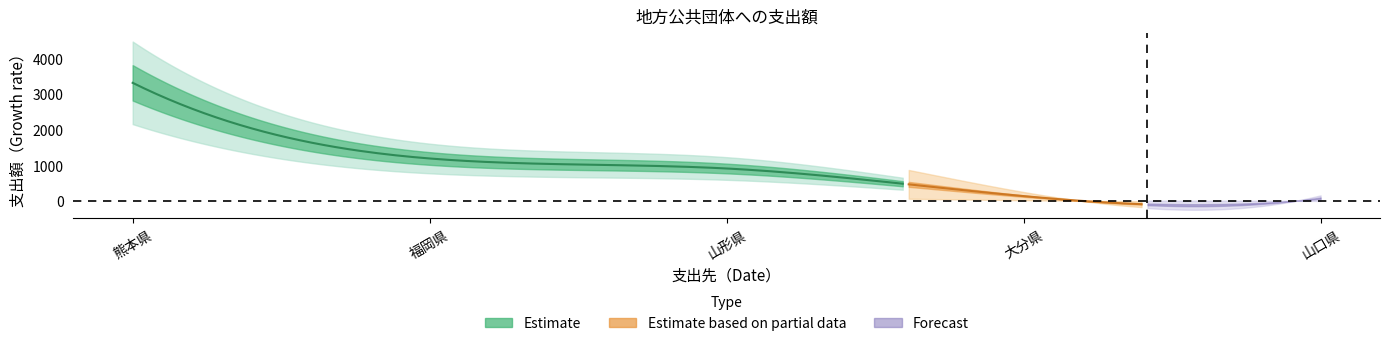

Between 山形県 and 大分県, which is larger?

山形県